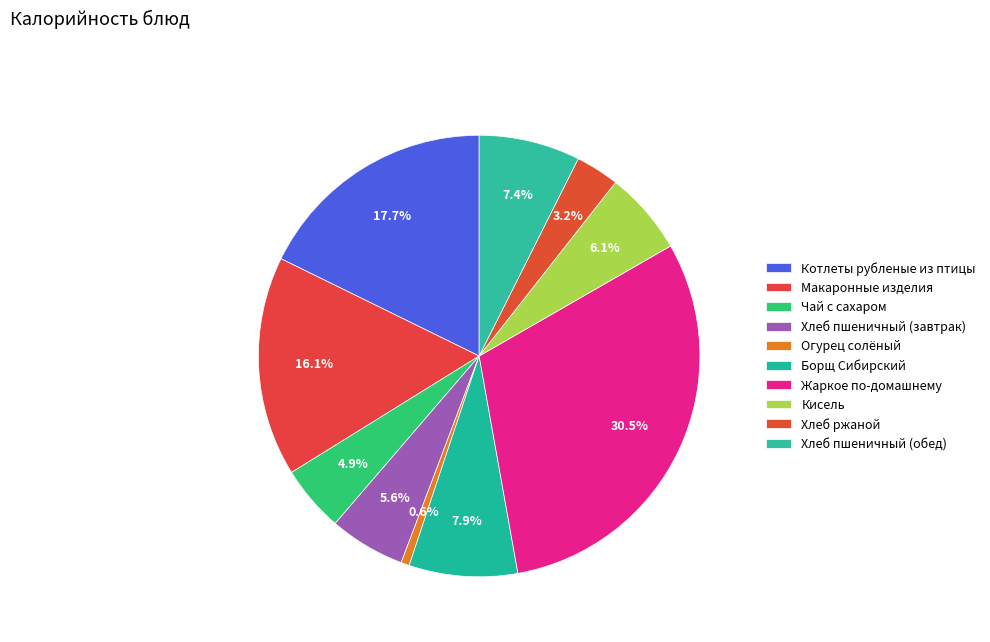

How many slices are in this pie chart?

10